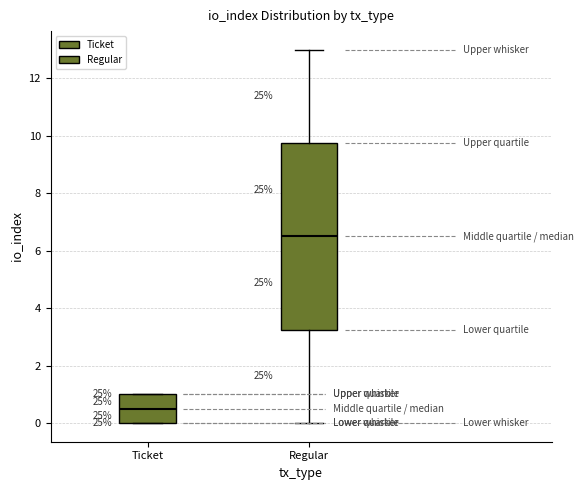

Where is the lower edge of the box for Ticket on the y-axis? The values are not printed on the chart, so give them approximately, as read against the axis.

0.0